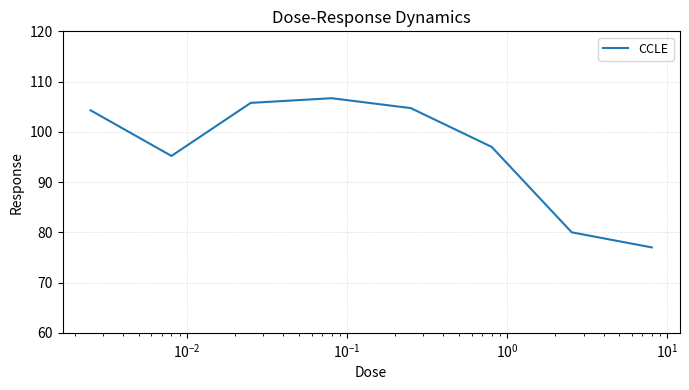

What is the maximum value shown in the chart?

106.7